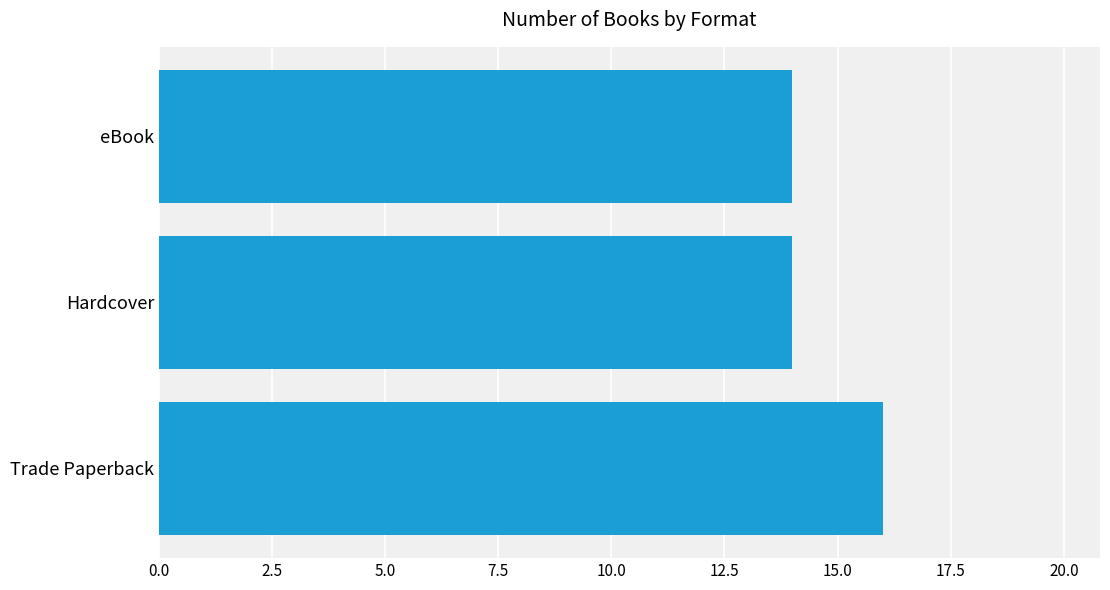

Does the chart contain stacked bars?

No